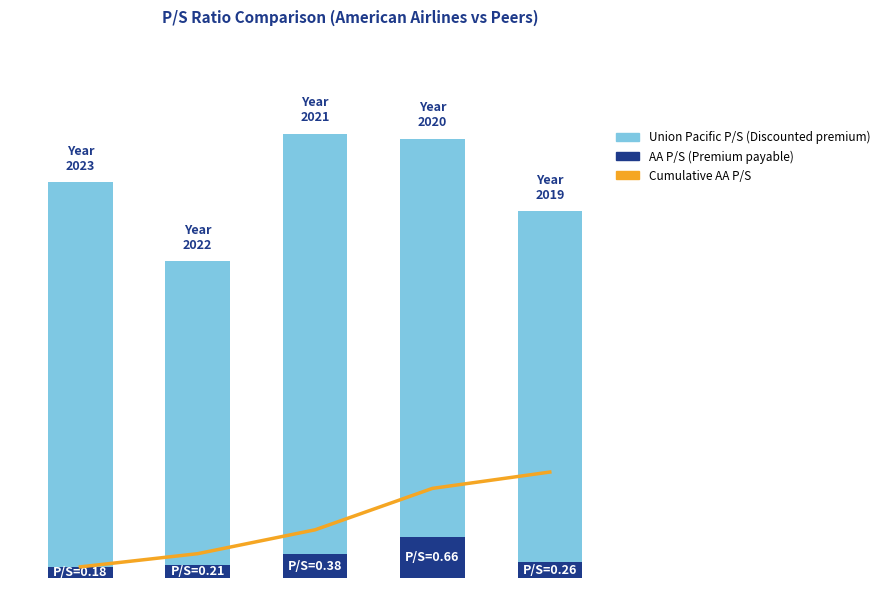

What is the difference between the second highest and minimum values in the AA P/S (Premium payable) series?

0.2